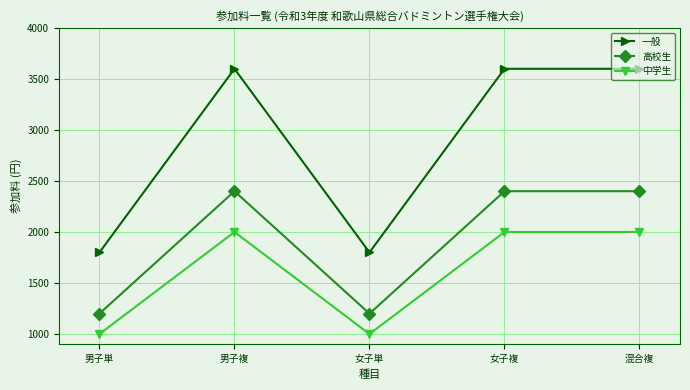

Which series has the largest total across all categories?

一般